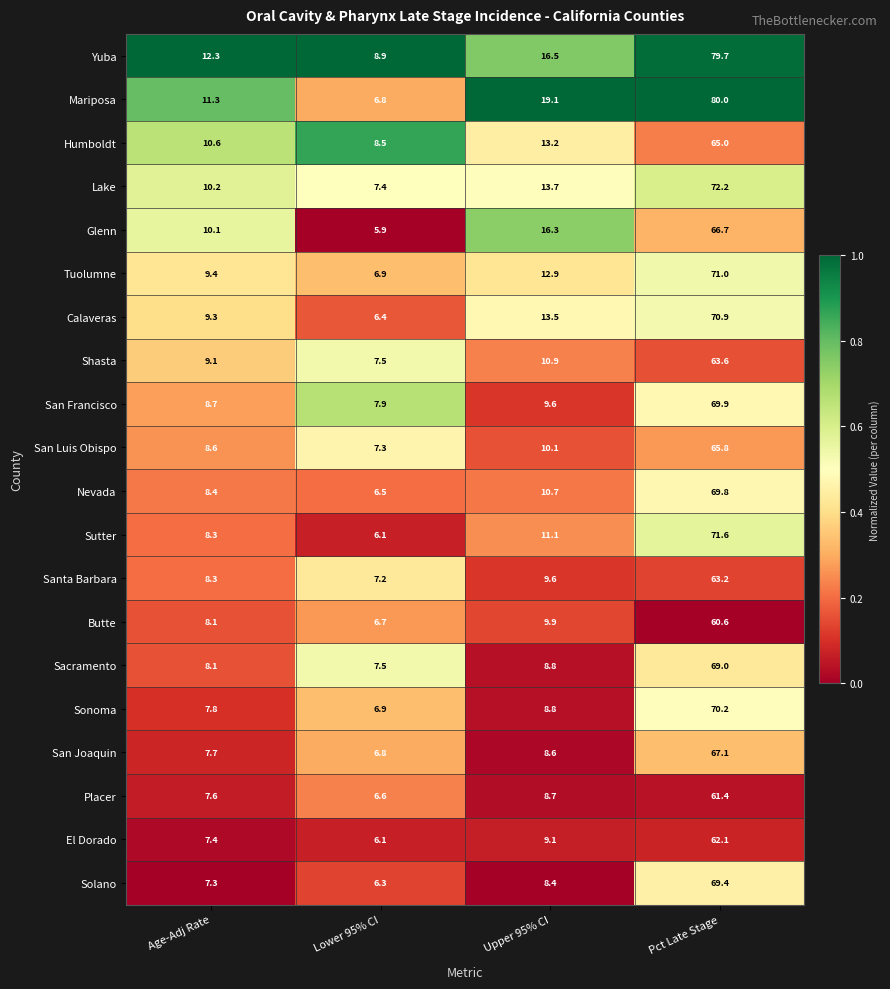

Where is Tuolumne nearest to the value 38?

Upper 95% CI